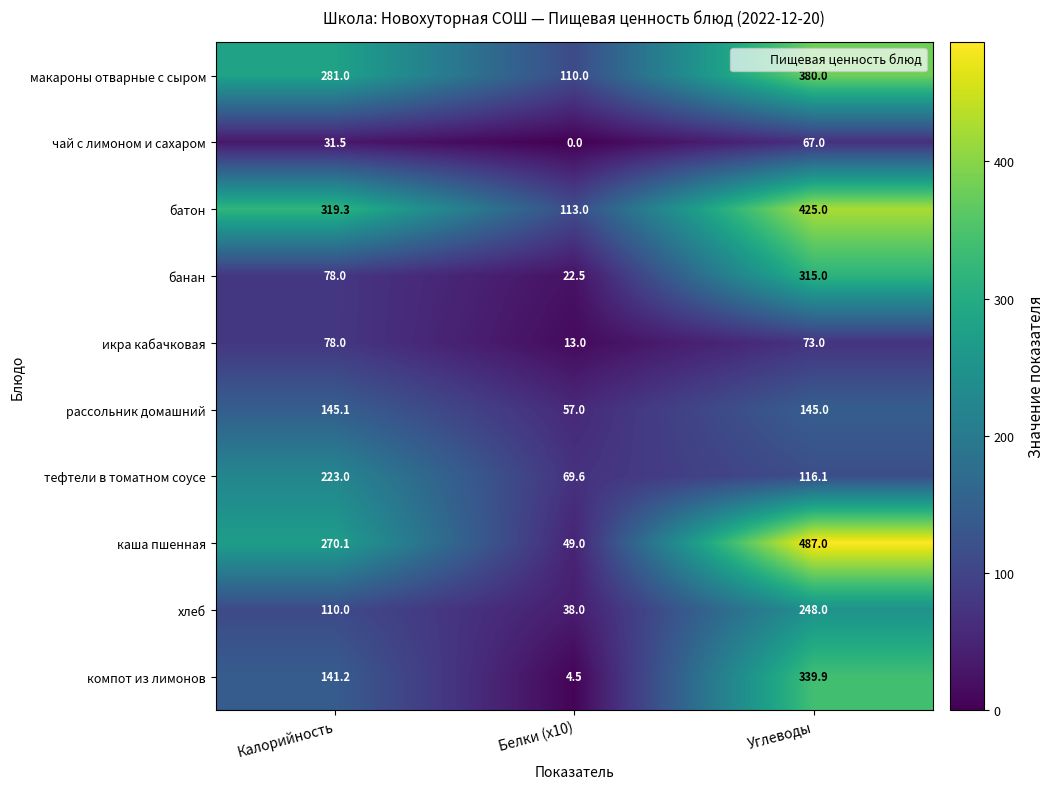

At which label does компот из лимонов first exceed 141?

Калорийность